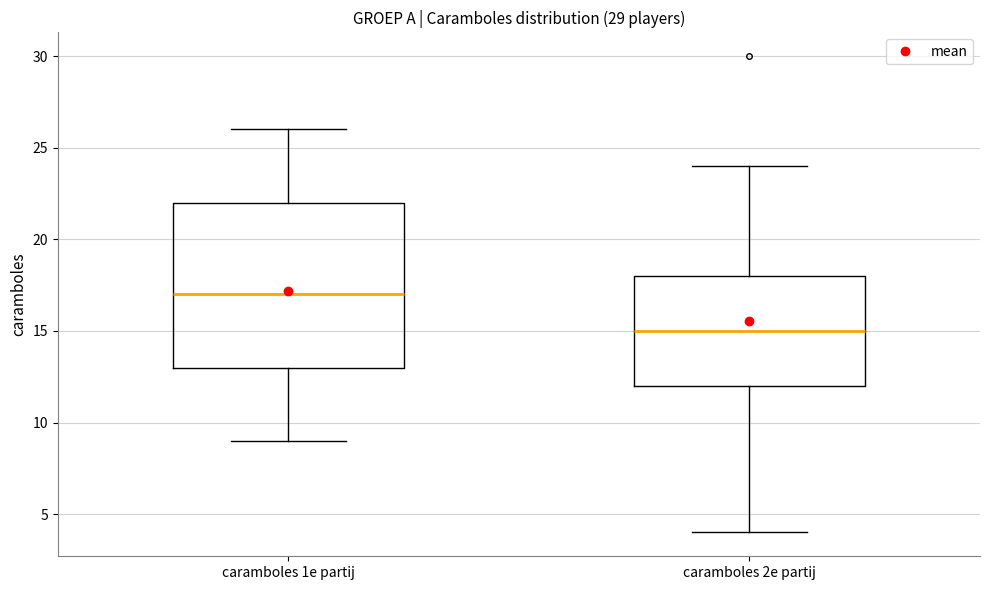

Which box has the lowest median line?

caramboles 2e partij